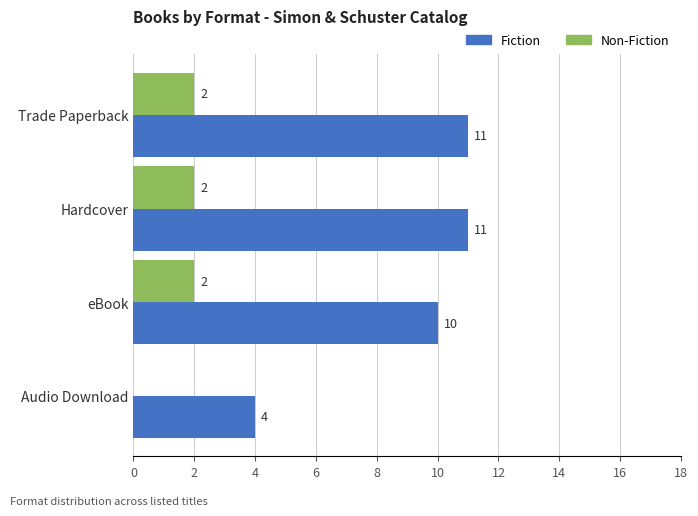

How many Non-Fiction values are between 2 and 3?

3